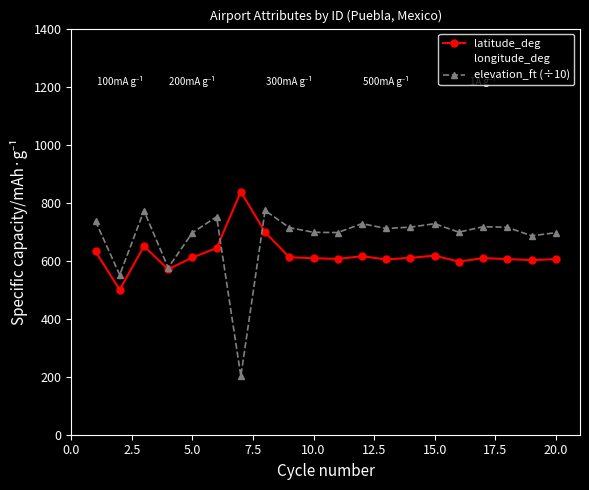

What is the value of the latitude_deg point at the 1st from the left?

631.6